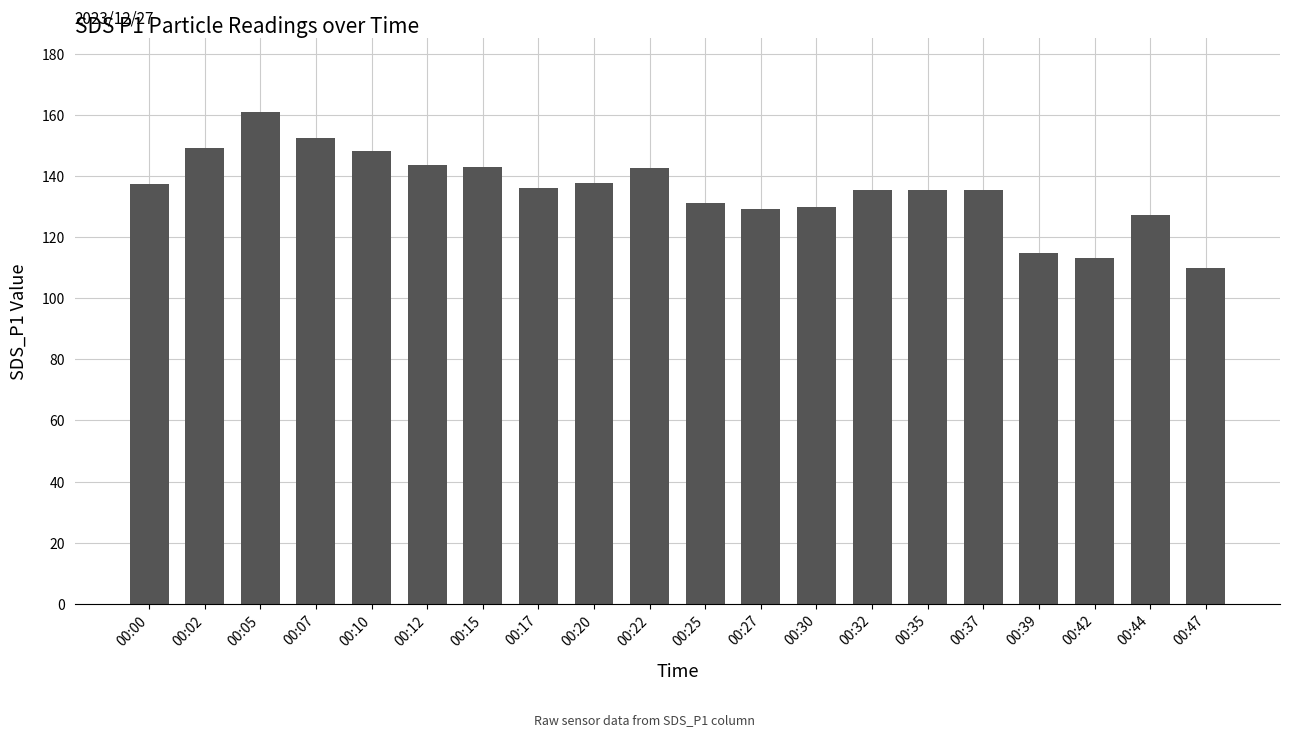

The value at 00:05 is 77.8. True or false?

False